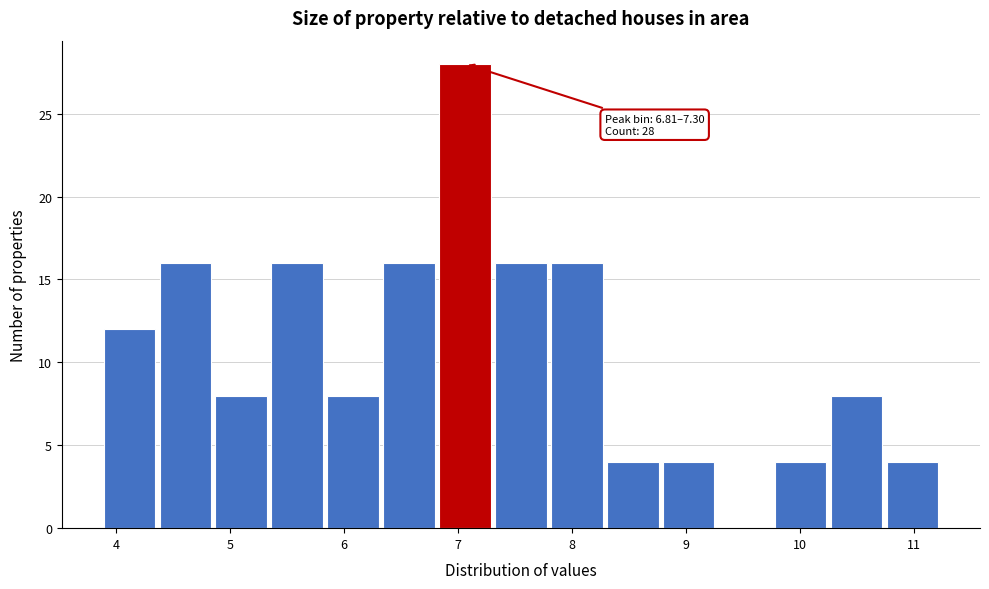

Over which range of the x-axis is the bar tallest?

6.8 to 7.3